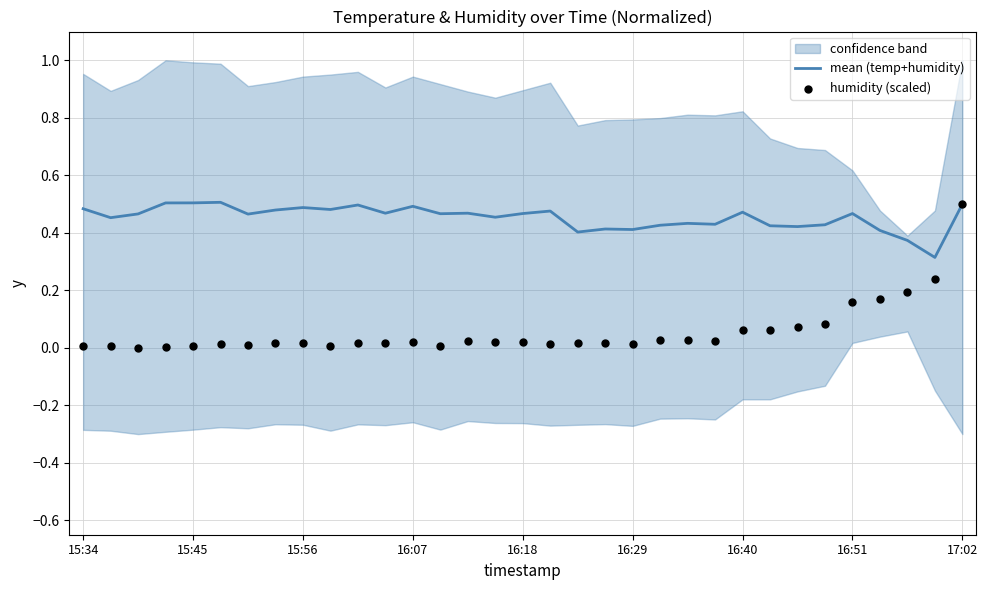

Is it true that mean (temp+humidity) equals 0.5 at 15:56?

True